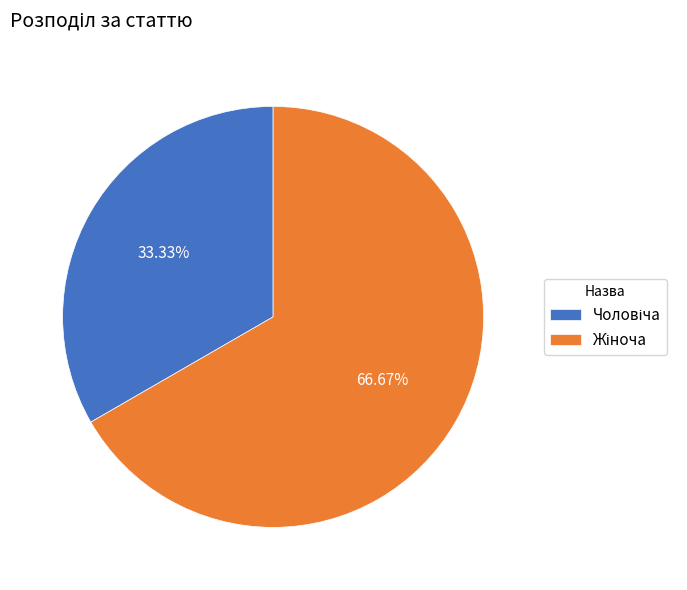

Does any single category account for the majority?

Yes